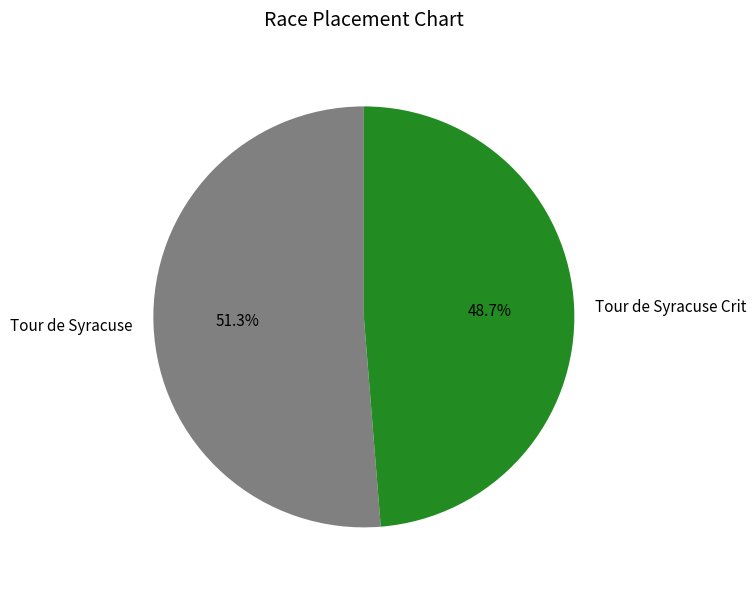

Rank the categories by value from highest to lowest.

Tour de Syracuse, Tour de Syracuse Crit